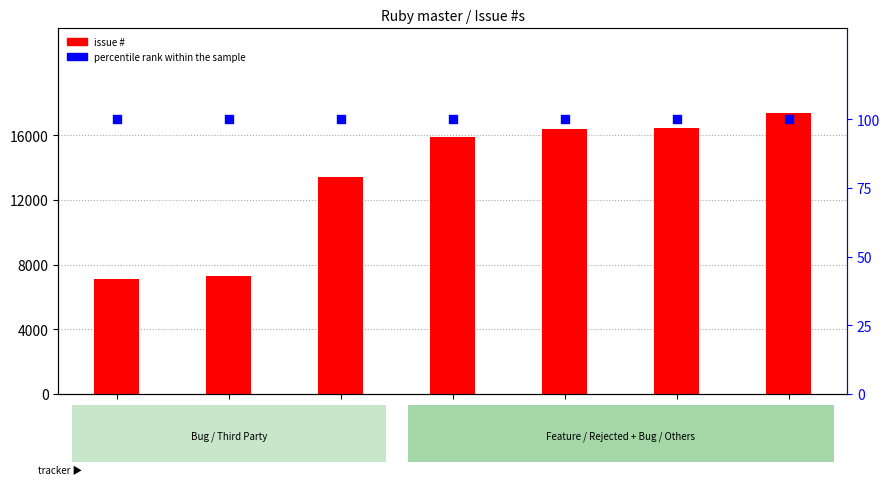

Which series contains the lowest Y value?

percentile rank within the sample